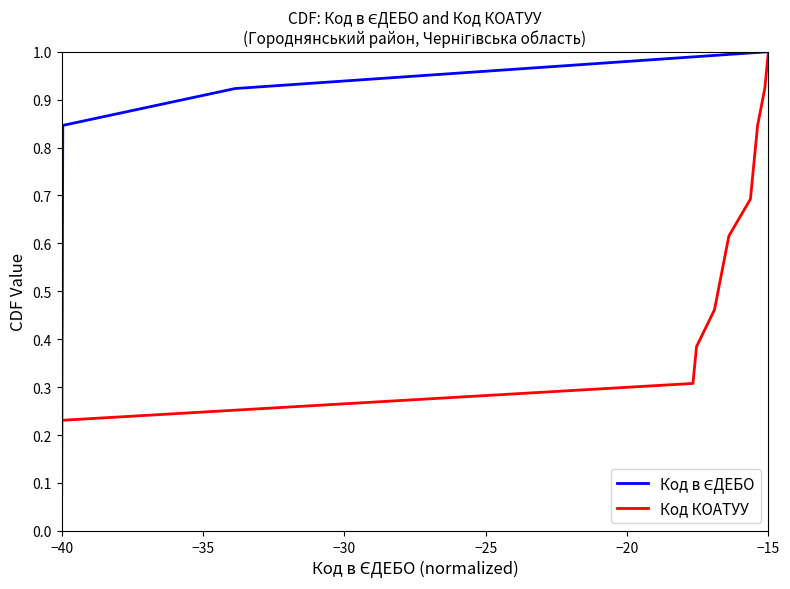

True or false: Код КОАТУУ has a value of 1.2 at 10.

False